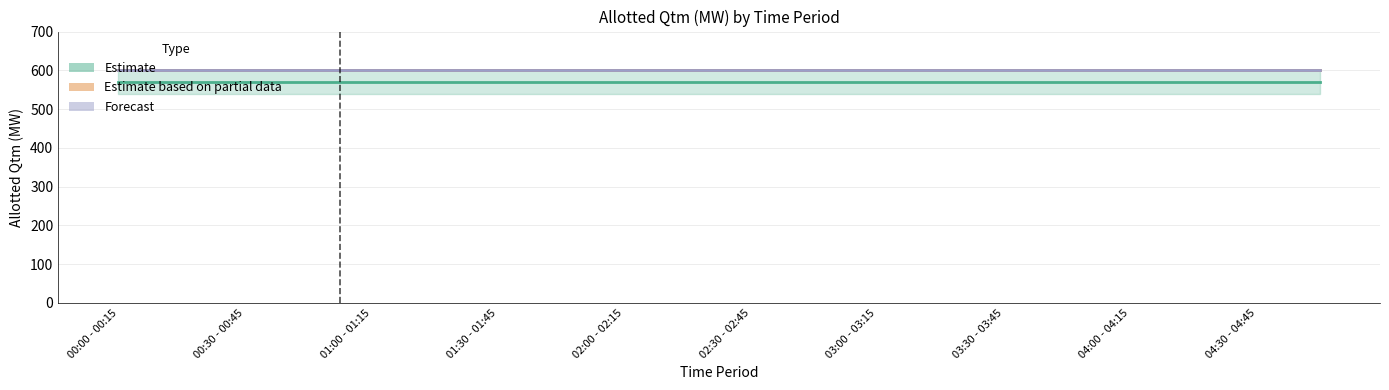

Reading left to right, extract all data points from this chart.

Estimate: 570	570	570	570	570	570	570	570	570	570	570	570	570	570	570	570	570	570	570	570
Estimate based on partial data: 600	600	600	600	600	600	600	600	600	600	600	600	600	600	600	600	600	600	600	600
Forecast: 600	600	600	600	600	600	600	600	600	600	600	600	600	600	600	600	600	600	600	600